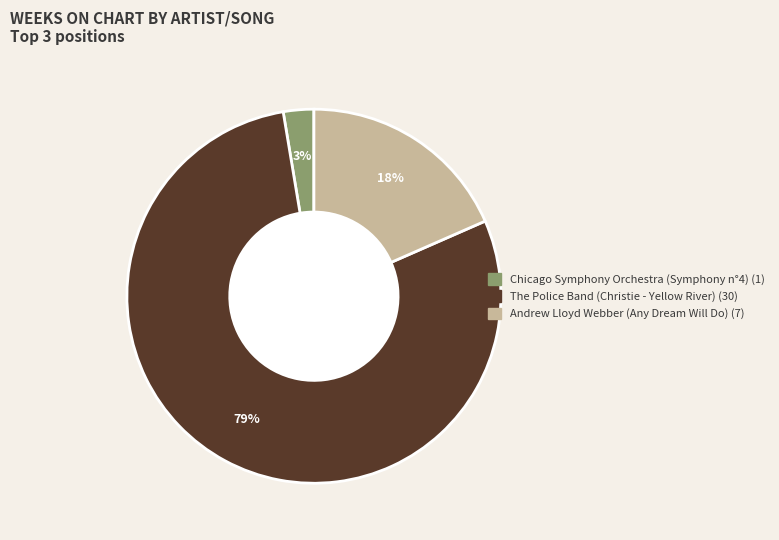

Does The Police Band (Christie - Yellow River) represent more than half of the total?

Yes